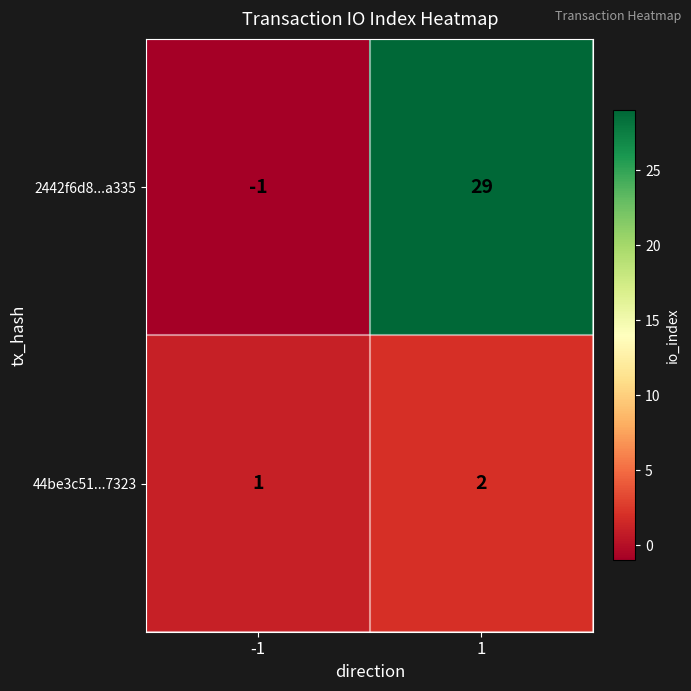

What is the minimum value shown in the chart?

-1